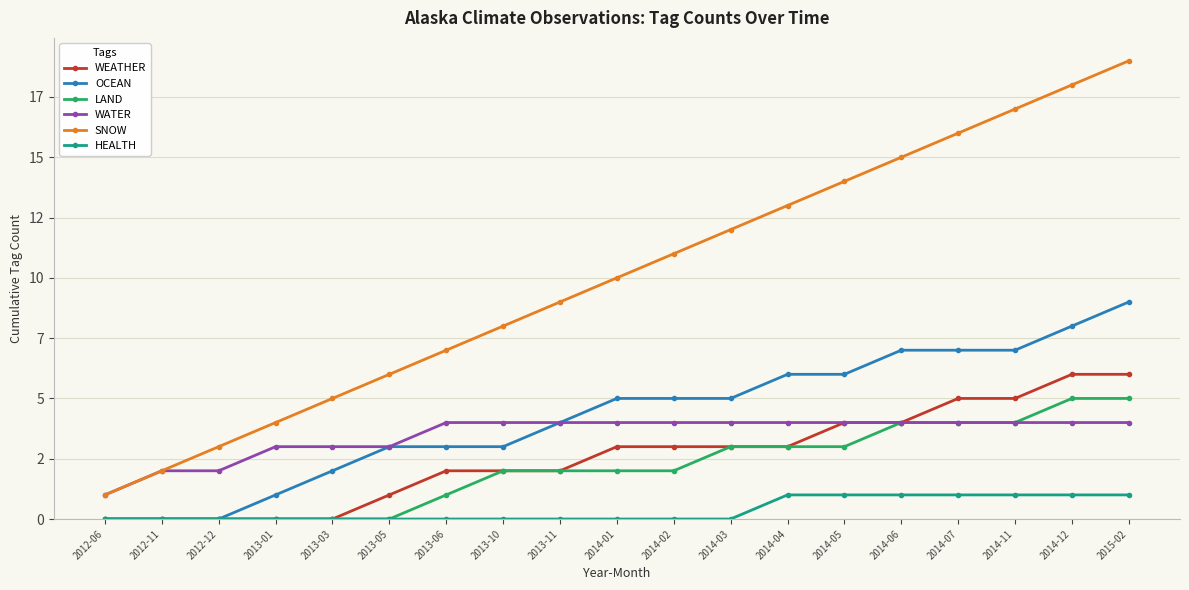

True or false: HEALTH has a value of 0 at 2013-10.

True